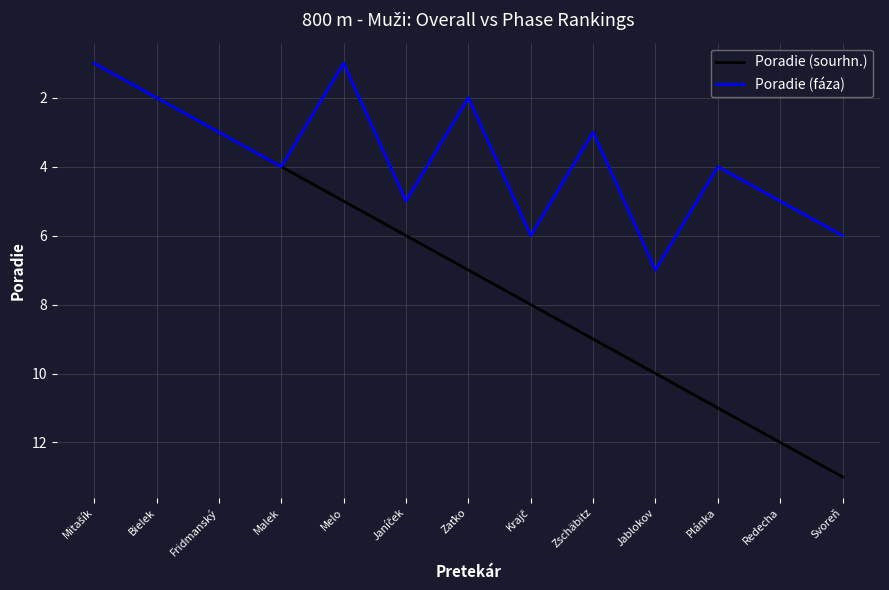

Which series has the largest total across all categories?

Poradie (sourhn.)